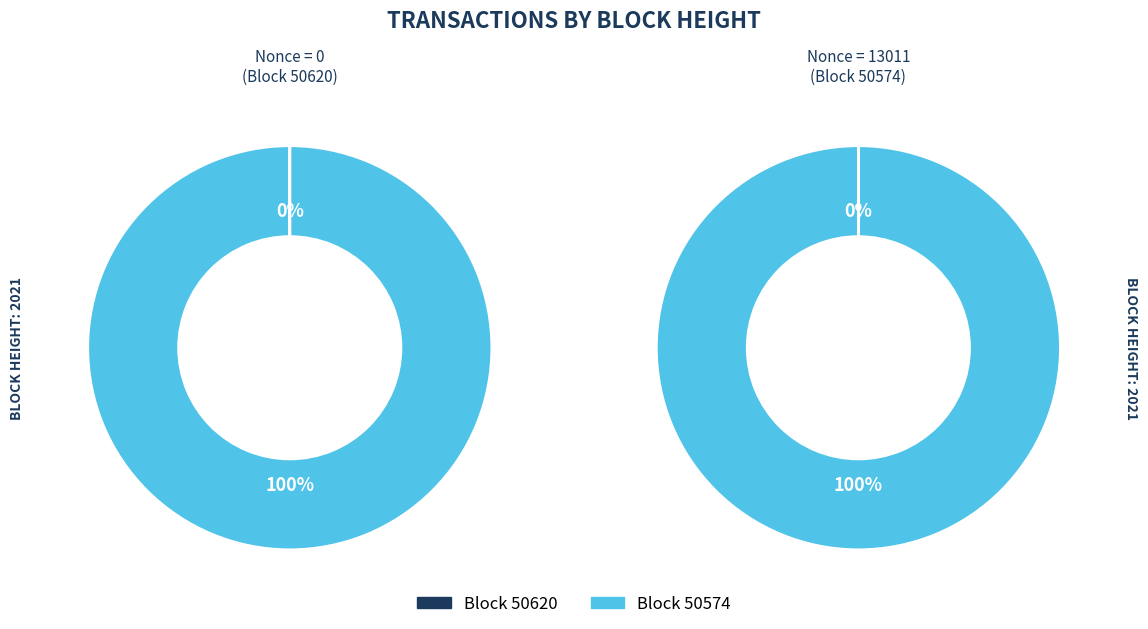

True or false: 50574 accounts for 100% of the total.

True